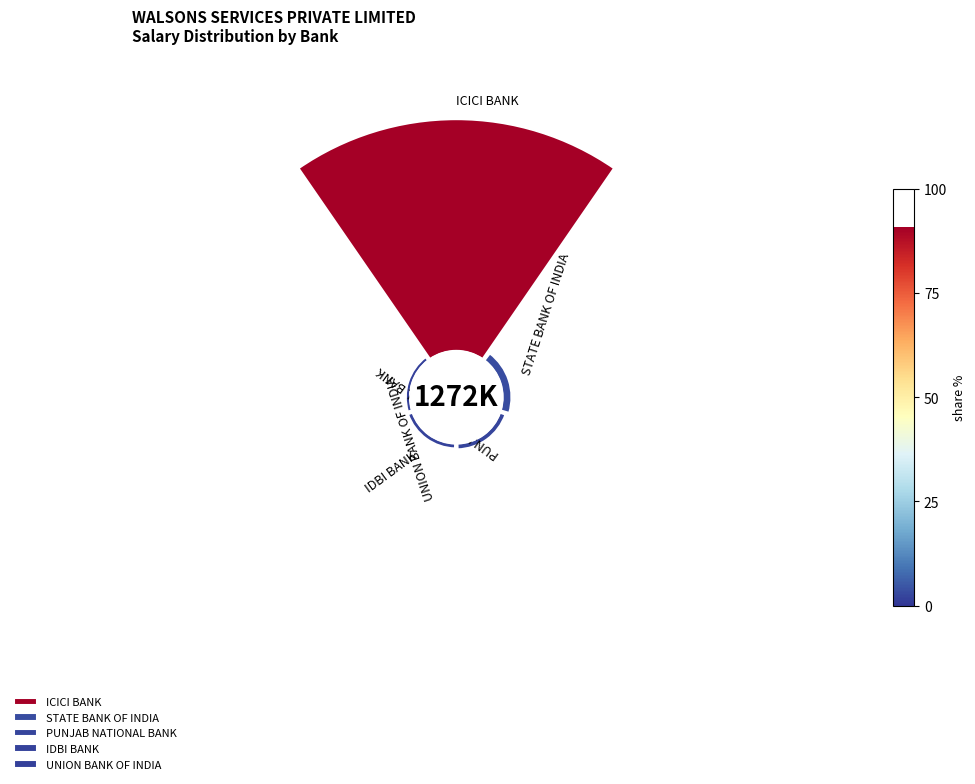

Count the number of slices in the pie.

5